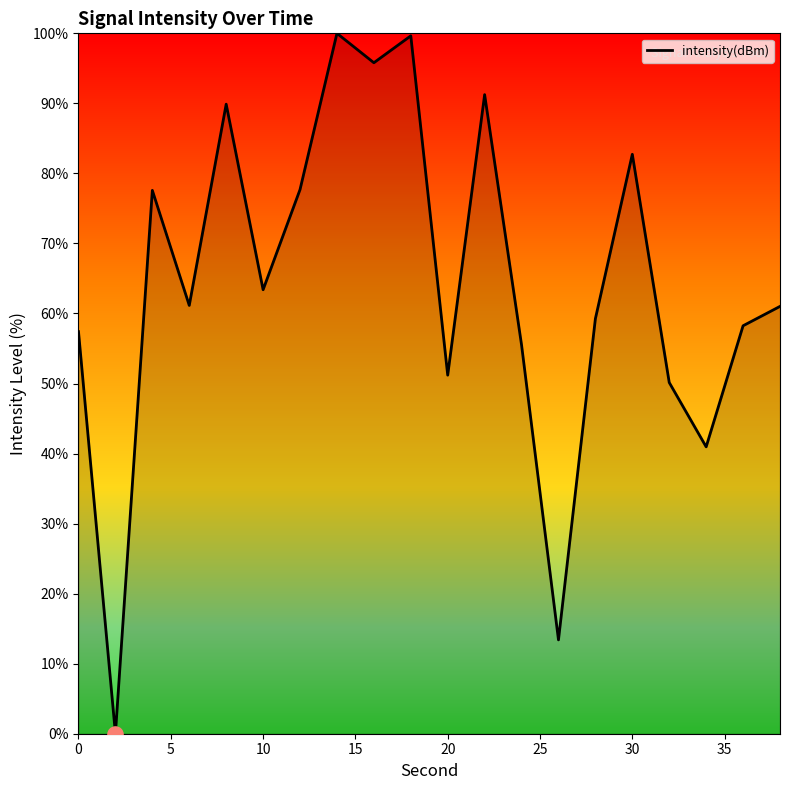

What is the maximum value shown in the chart?

100.0